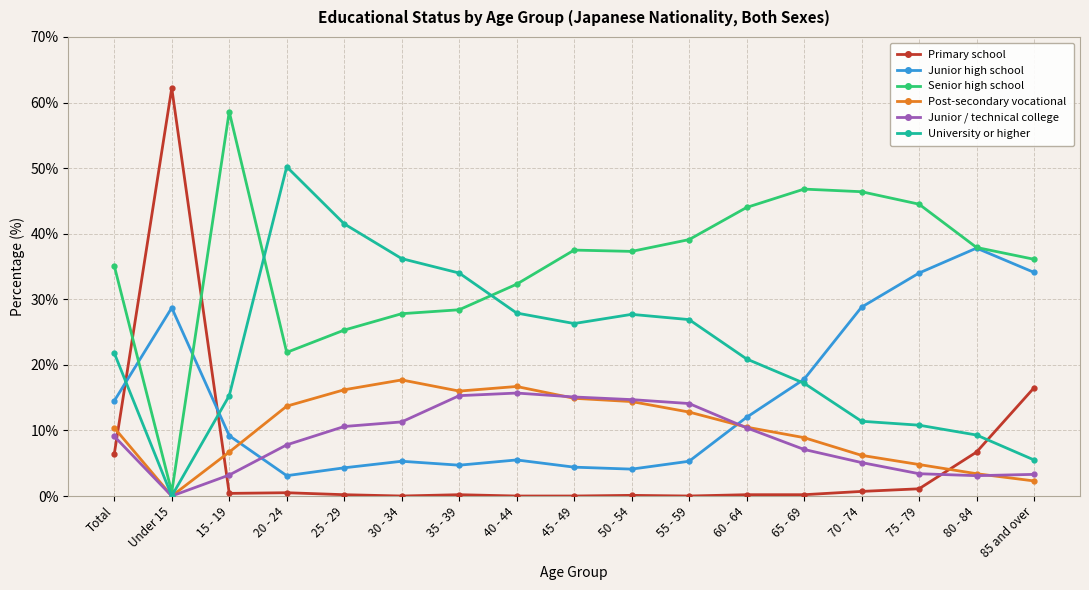

Which series has the widest spread of values?

Primary school